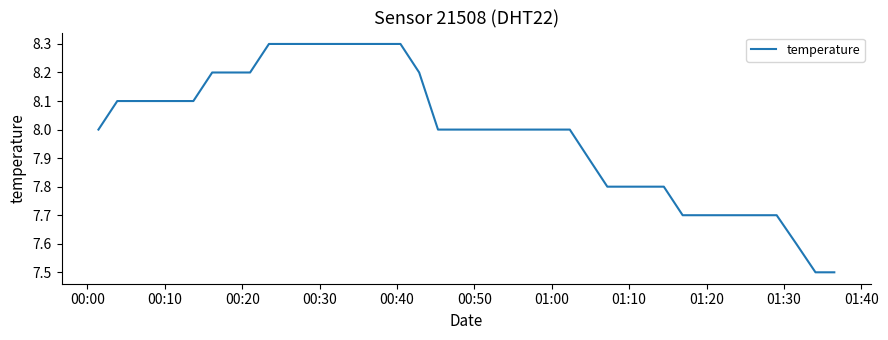

What is the greatest value displayed?

8.3